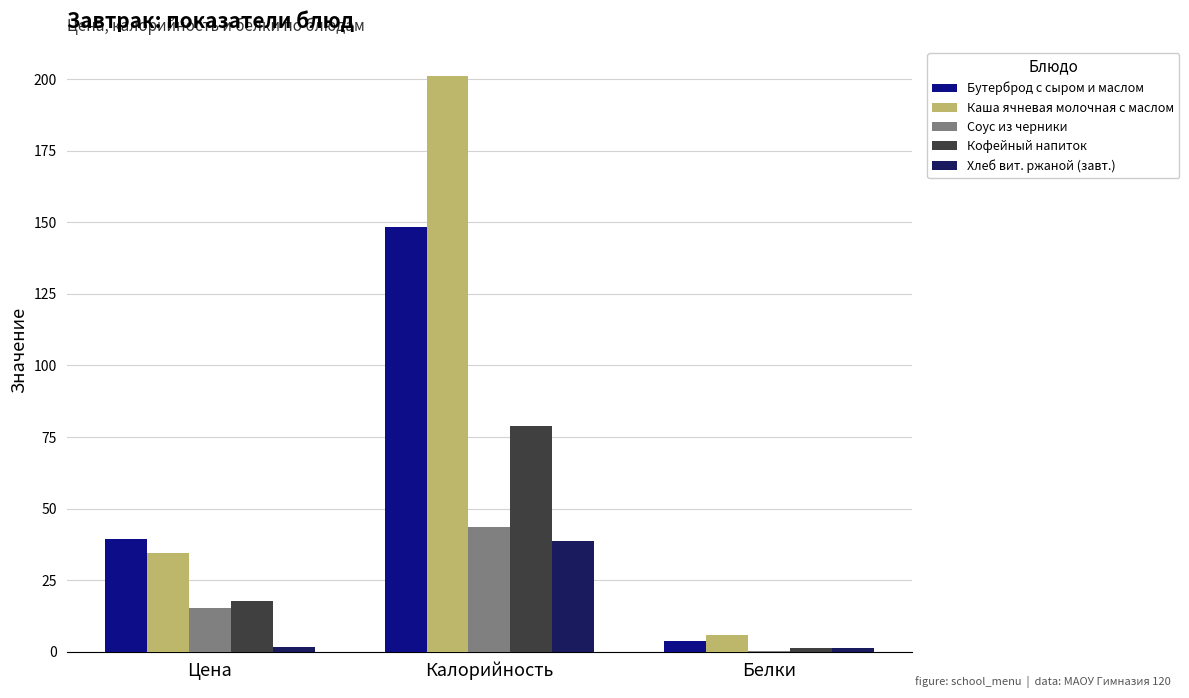

What is the average value of the Кофейный напиток series?

32.6